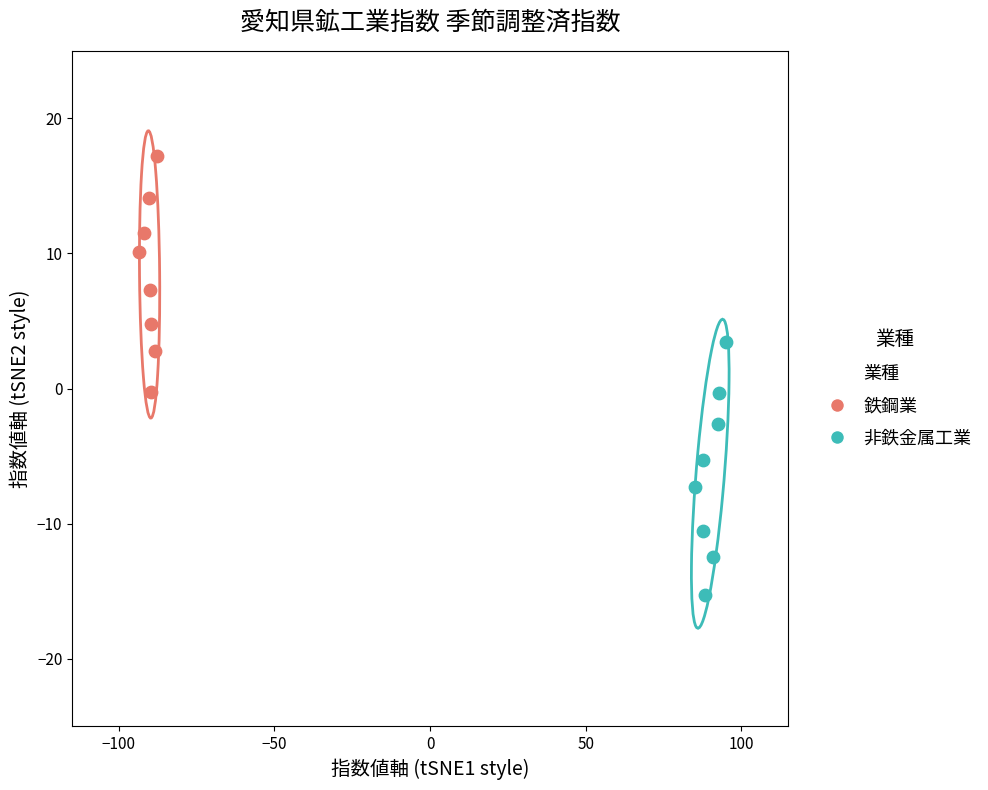

Which series has the largest Y range (max minus min)?

非鉄金属工業